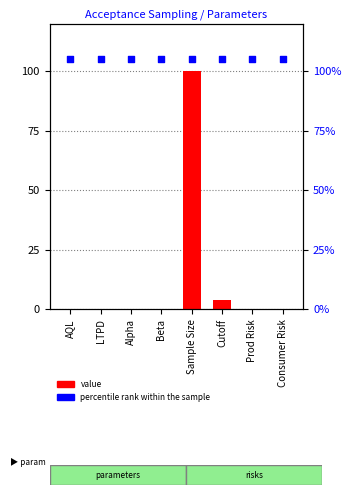

Is the value of percentile rank within the sample at AQL greater than the value of value at Alpha?

Yes